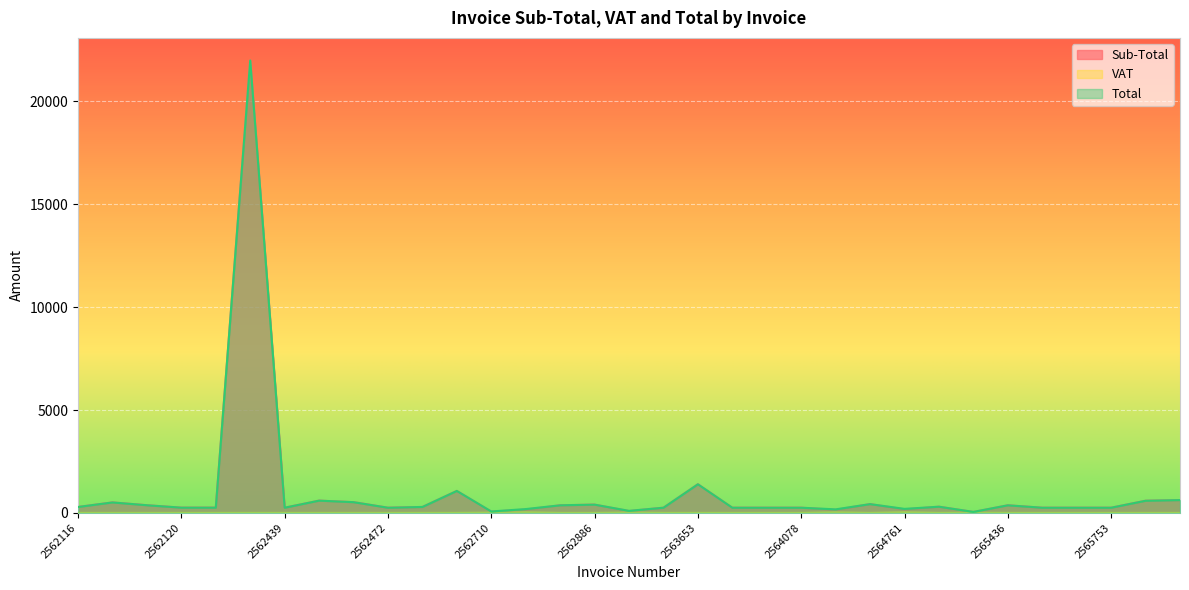

Where is Total nearest to the value 11020?

2563653